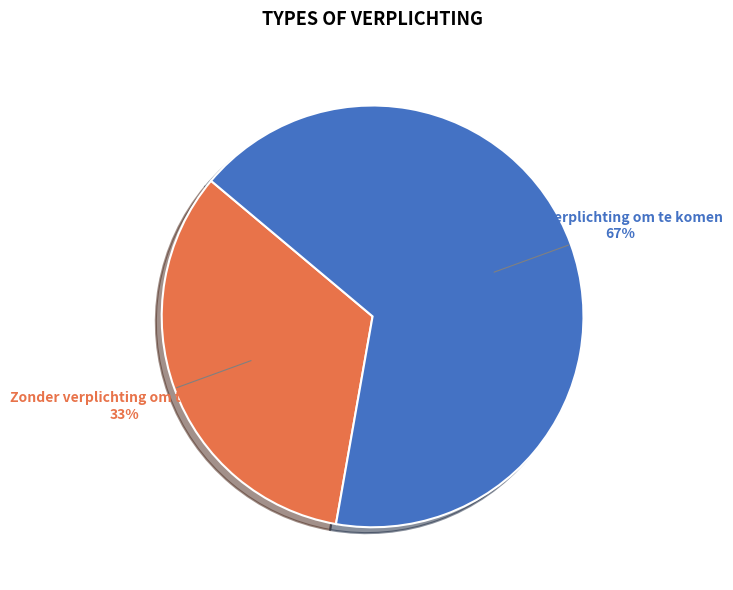

Is there any slice that represents more than half of the pie?

Yes